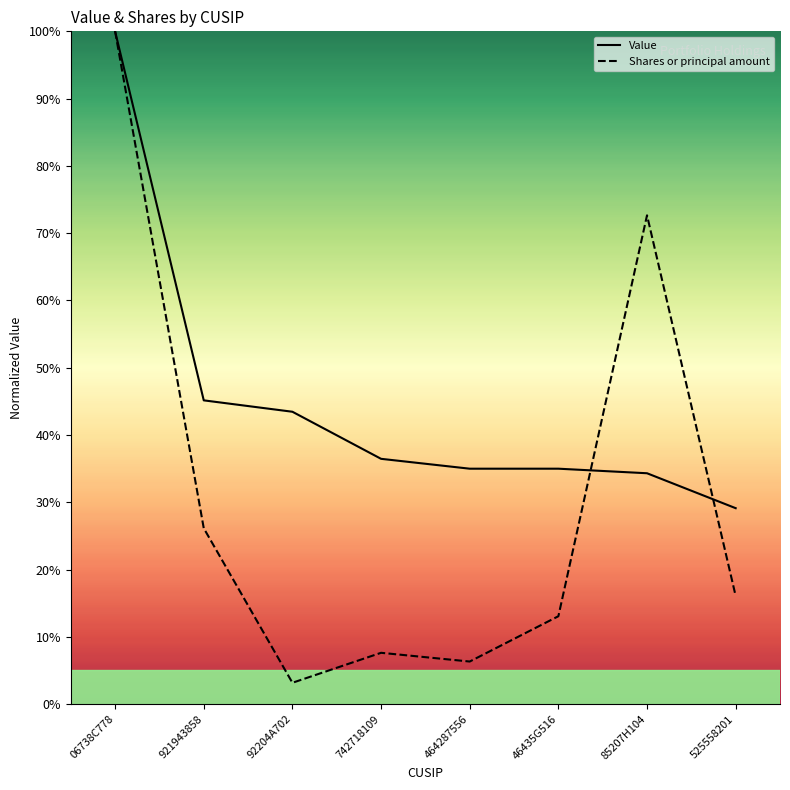

How many series are shown in this chart?

2